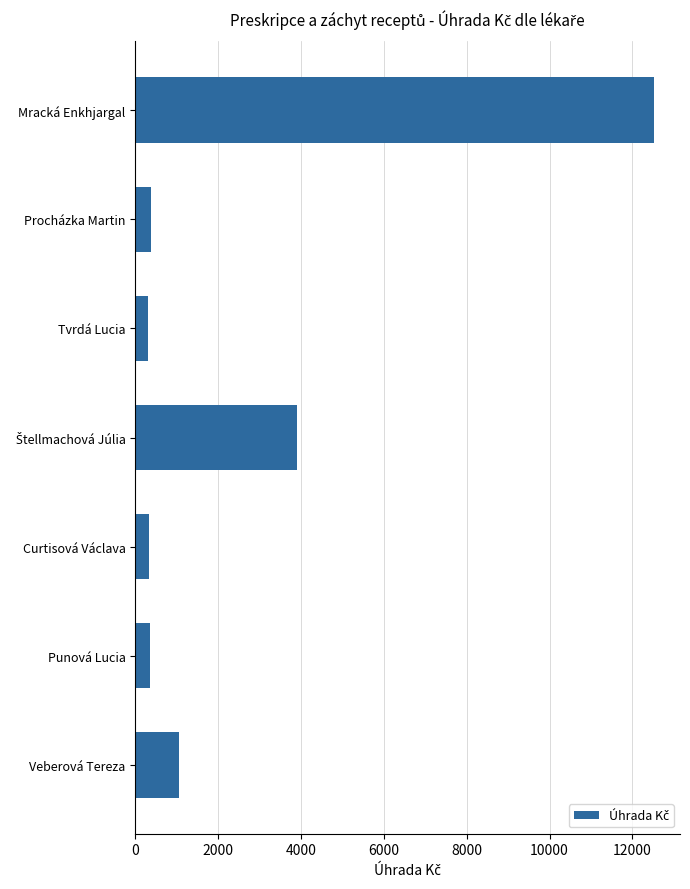

How many bars are there in total?

7